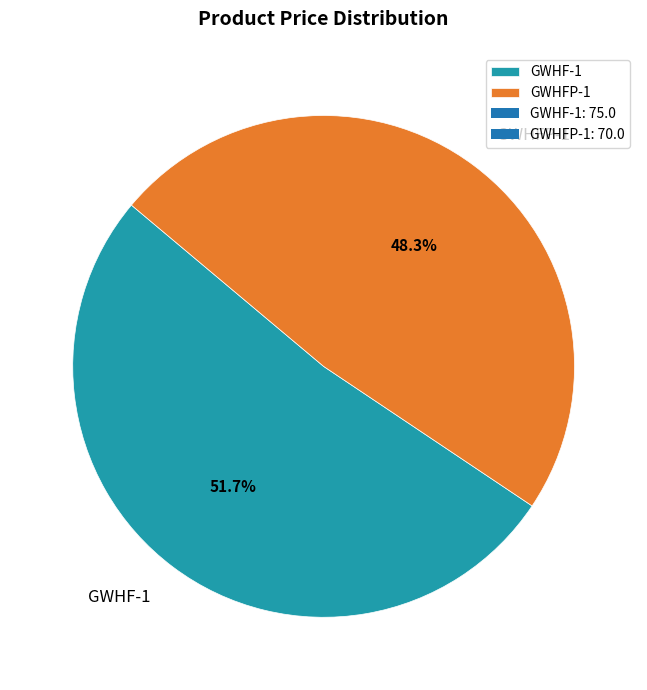

Is there a majority slice in this chart?

Yes